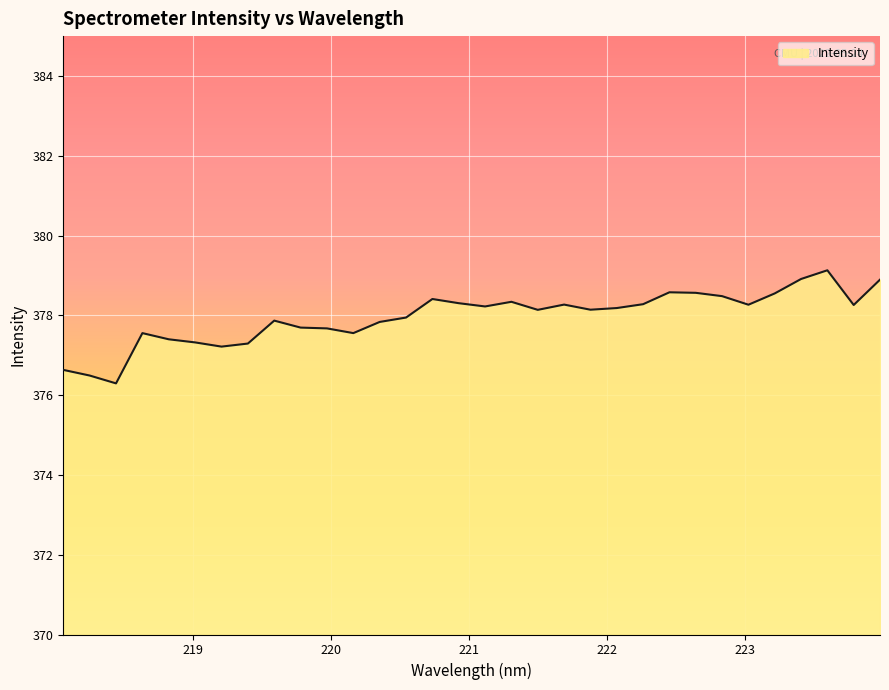

How many categories are shown in the chart?

32